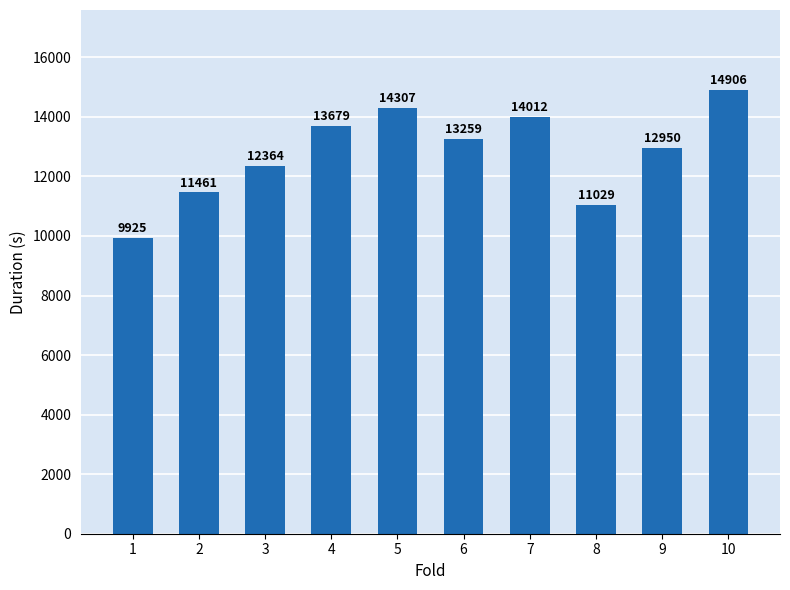

What is the value of the 3rd bar from the left?

12364.1